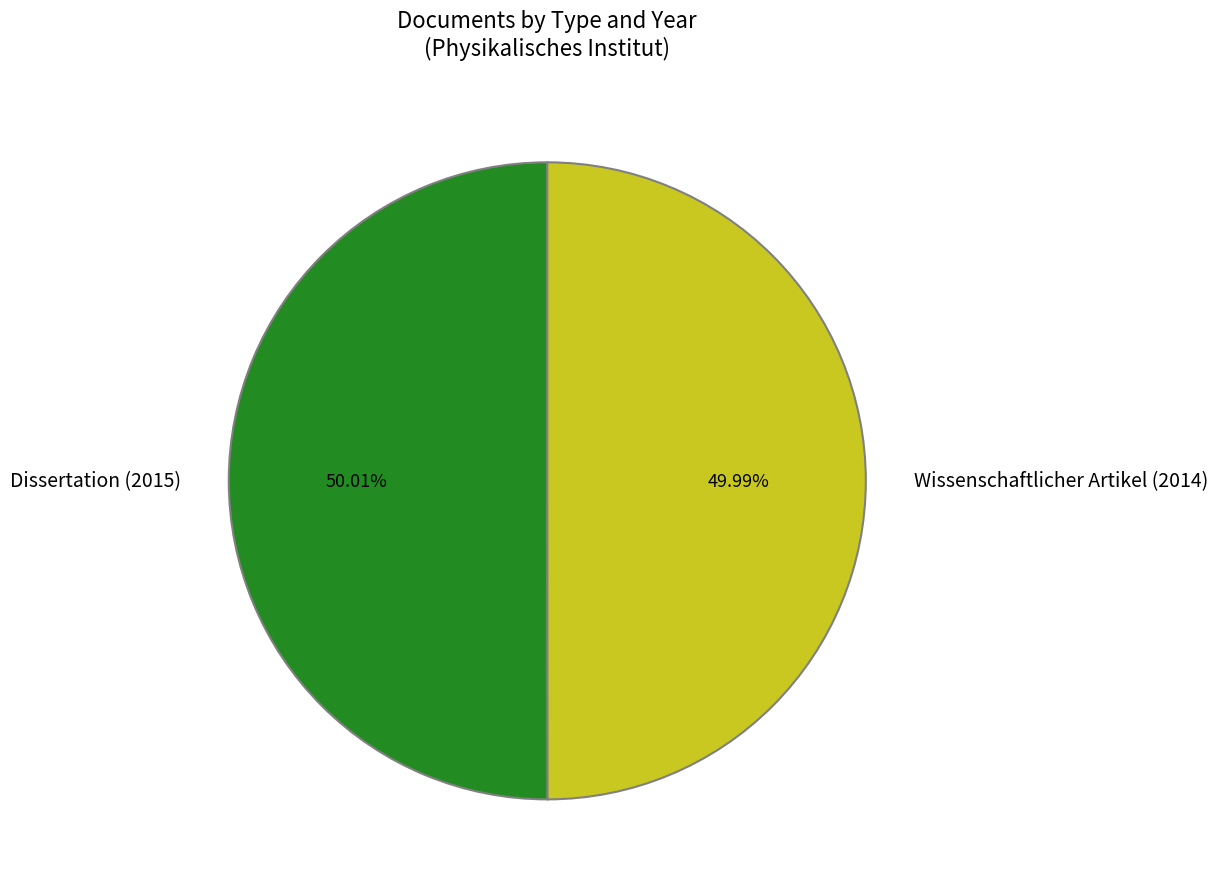

Does any single category account for the majority?

Yes